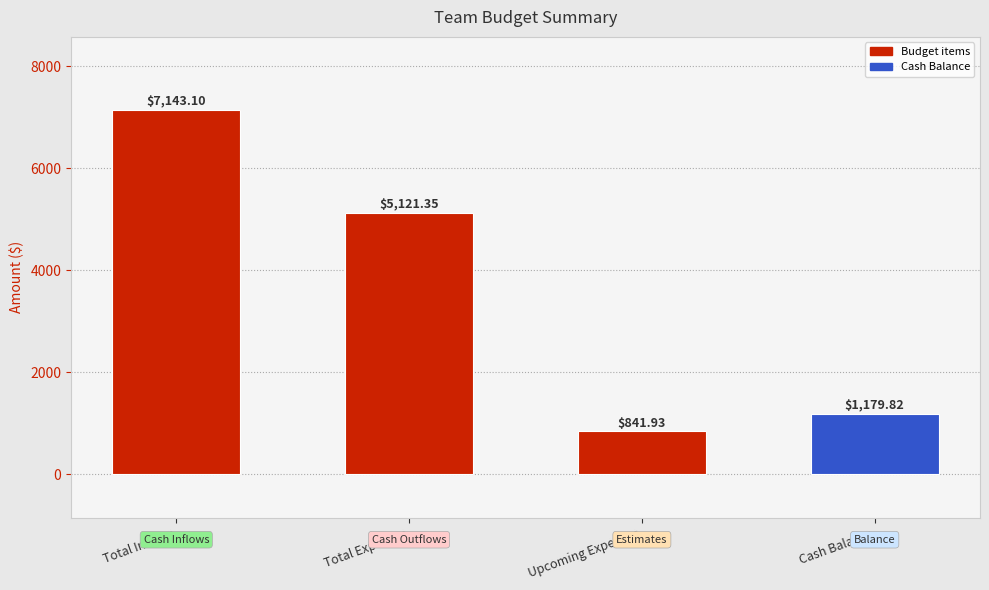

What is the smallest value displayed?

841.9